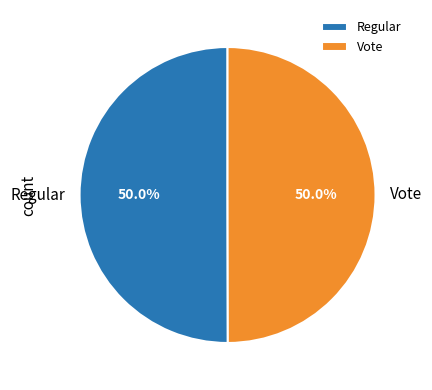

What is the ratio of the value at Vote to the value at Regular?

1.0